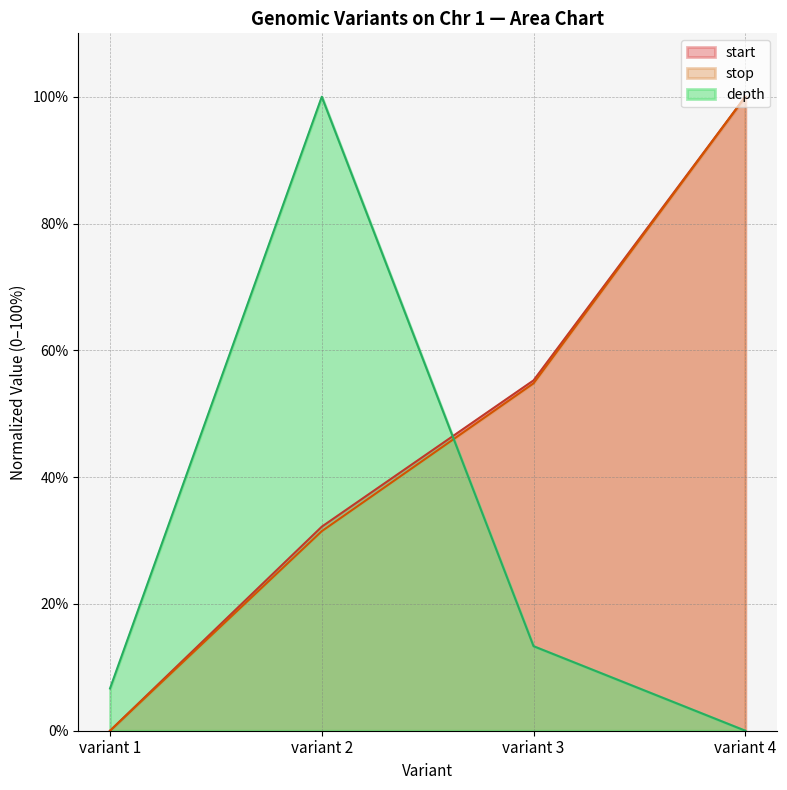

How many positive values does the start series have?

3